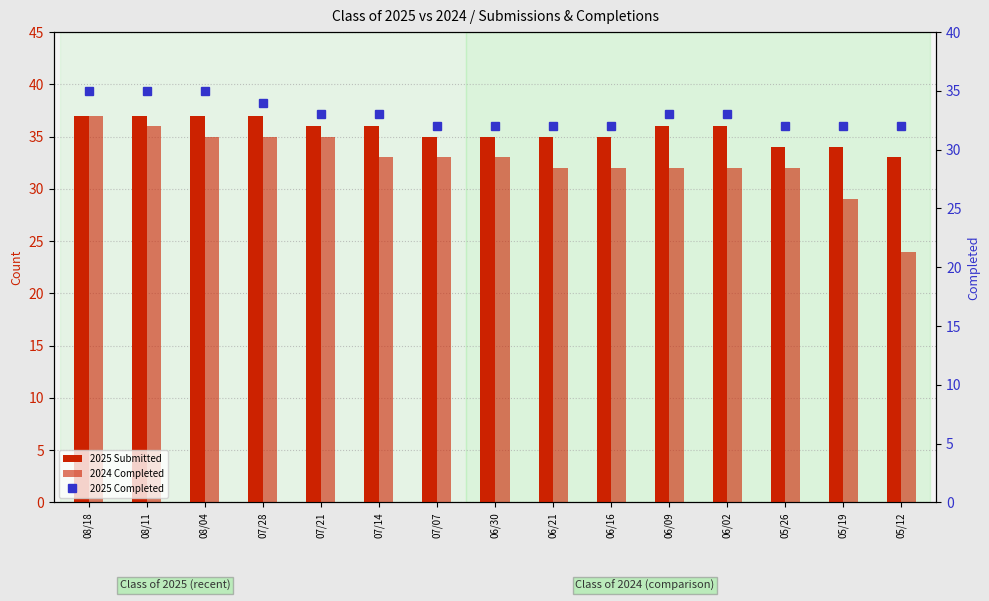

What is the label of the 3rd bar from the right?

05/26